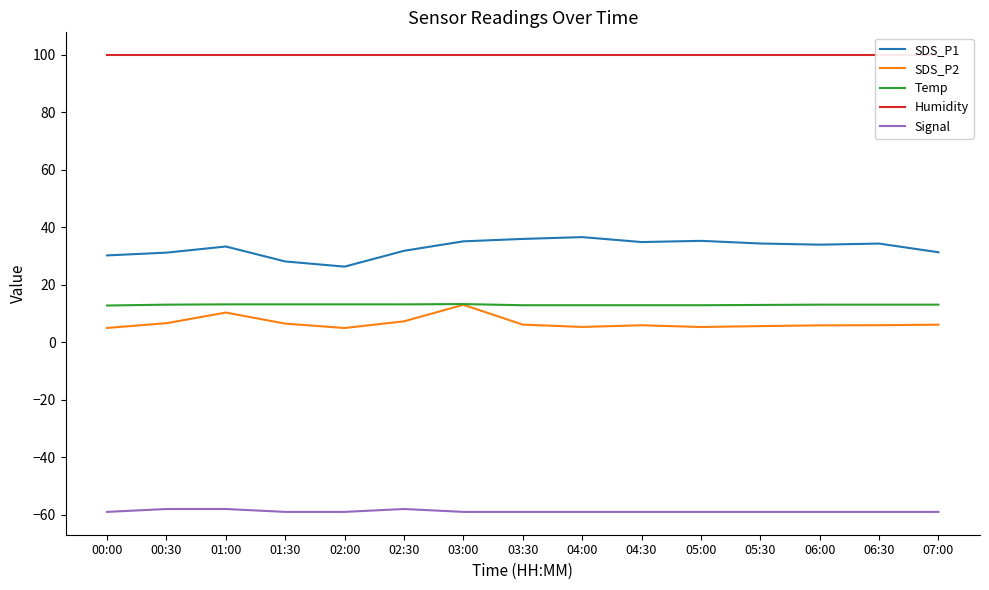

Reading left to right, what are all the values shown in this chart?

SDS_P1: 00:00=30.2	00:30=31.2	01:00=33.3	01:30=28.1	02:00=26.3	02:30=31.8	03:00=35.1	03:30=36.0	04:00=36.6	04:30=34.9	05:00=35.3	05:30=34.4	06:00=34.0	06:30=34.4	07:00=31.3
SDS_P2: 00:00=5.0	00:30=6.7	01:00=10.3	01:30=6.5	02:00=5.0	02:30=7.3	03:00=13.1	03:30=6.2	04:00=5.3	04:30=5.9	05:00=5.3	05:30=5.6	06:00=5.9	06:30=6.0	07:00=6.1
Temp: 00:00=12.8	00:30=13.1	01:00=13.2	01:30=13.2	02:00=13.2	02:30=13.2	03:00=13.3	03:30=12.9	04:00=12.9	04:30=12.9	05:00=12.9	05:30=13.0	06:00=13.1	06:30=13.1	07:00=13.1
Humidity: 00:00=99.9	00:30=99.9	01:00=99.9	01:30=99.9	02:00=99.9	02:30=99.9	03:00=99.9	03:30=99.9	04:00=99.9	04:30=99.9	05:00=99.9	05:30=99.9	06:00=99.9	06:30=99.9	07:00=99.9
Signal: 00:00=-59.0	00:30=-58.0	01:00=-58.0	01:30=-59.0	02:00=-59.0	02:30=-58.0	03:00=-59.0	03:30=-59.0	04:00=-59.0	04:30=-59.0	05:00=-59.0	05:30=-59.0	06:00=-59.0	06:30=-59.0	07:00=-59.0